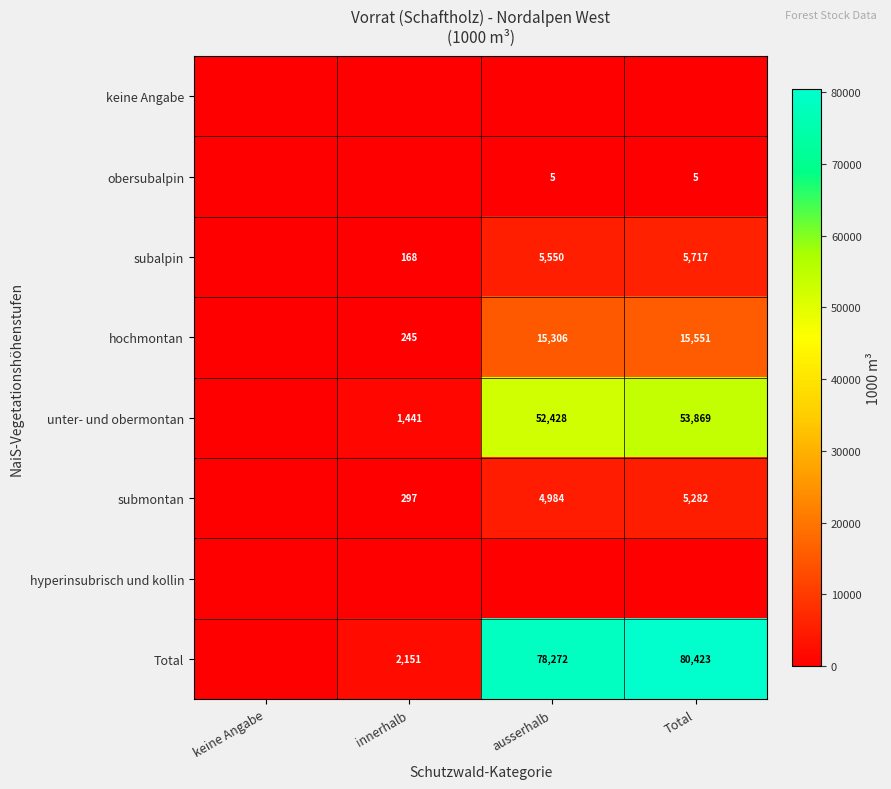

The value of hochmontan at ausserhalb is 5169. True or false?

False